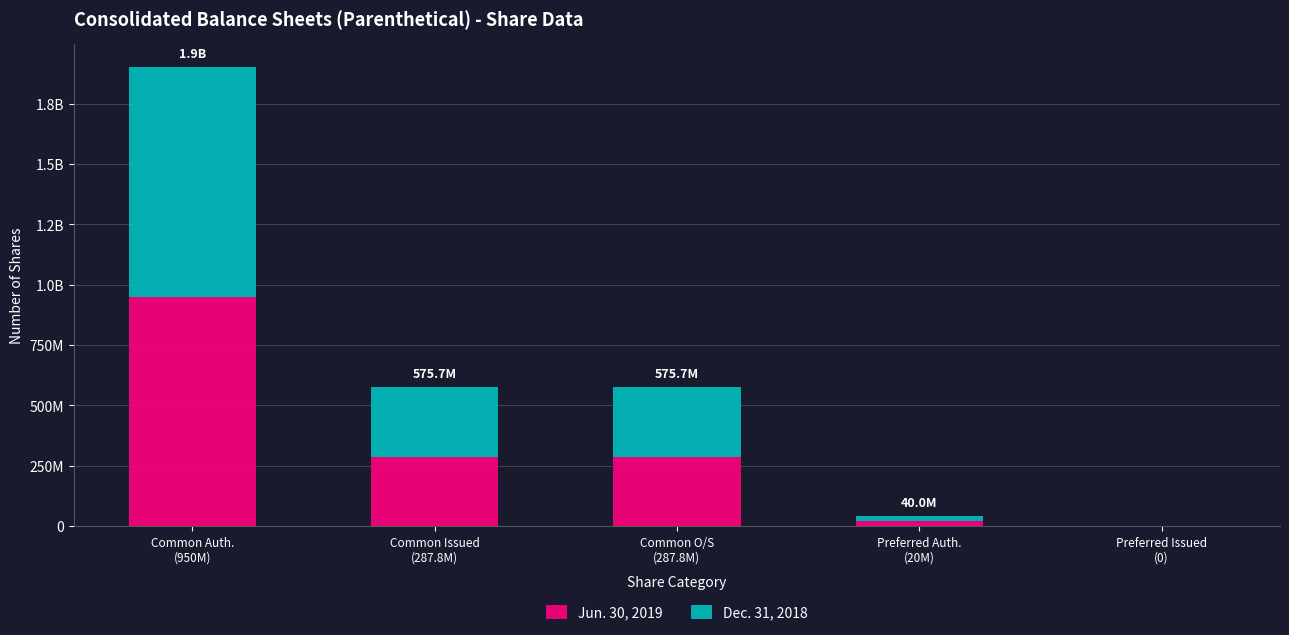

What are all the series names shown in the legend?

Jun. 30, 2019, Dec. 31, 2018